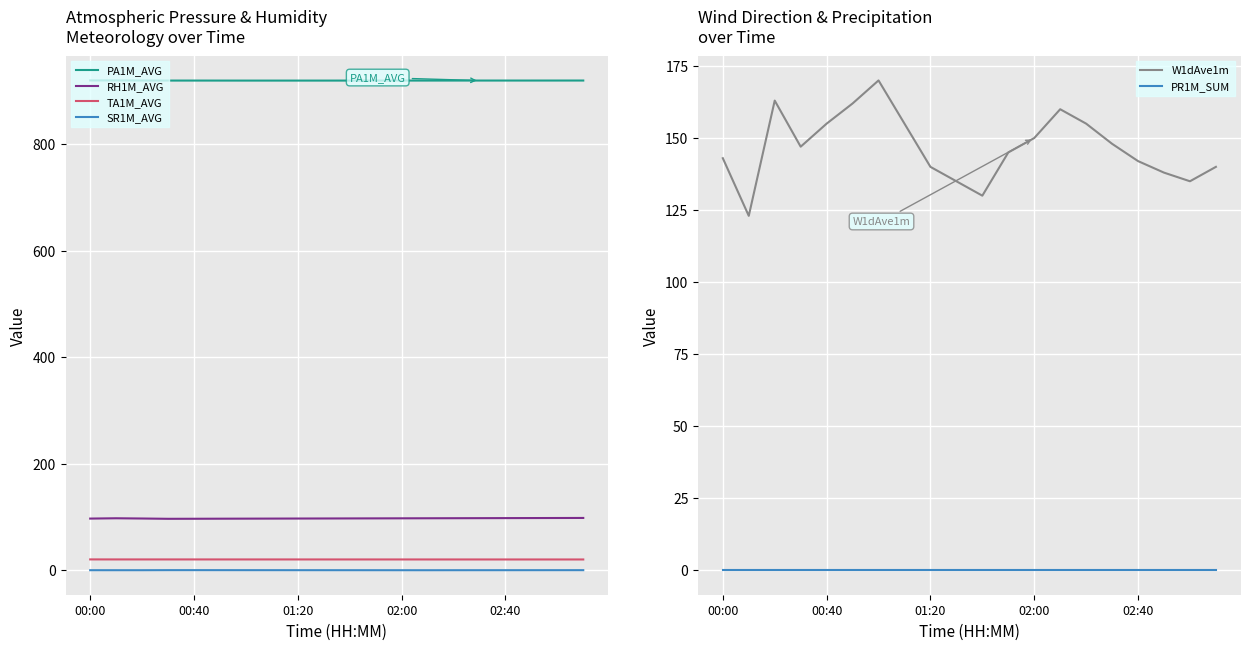

What is the difference between the second highest and second lowest values in the W1dAve1m series?

33